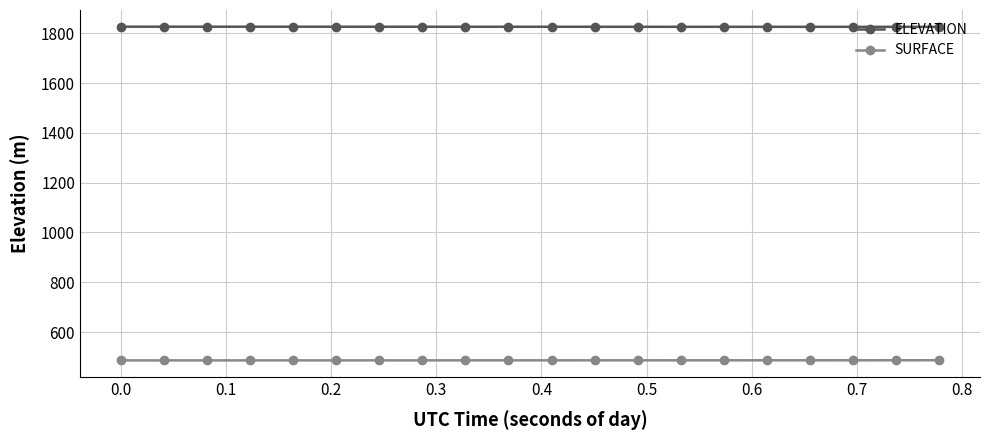

True or false: ELEVATION and SURFACE cross at least once.

False